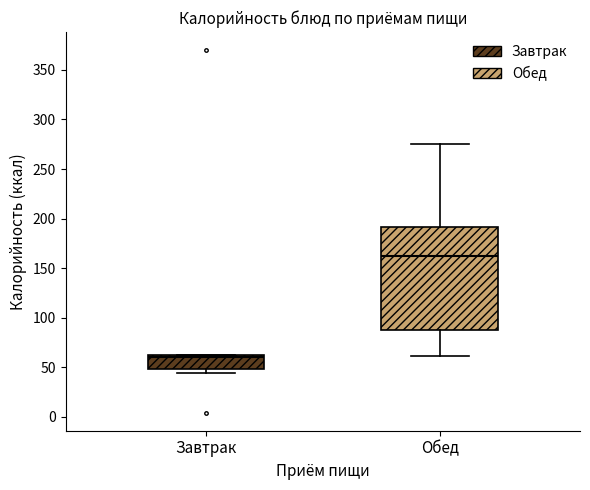

Reading left to right, transcribe this box plot: for each box, give where its median line is, the range the box spans, and where its two whiskers end, as read against the y-axis. The values are not printed on the chart, so give them approximately, as read against the axis.

Завтрак: median 60 (just below the box's upper edge), box 50 to 60, whiskers 45 to 65
Обед: median 160, box 85 to 190, whiskers 60 to 275